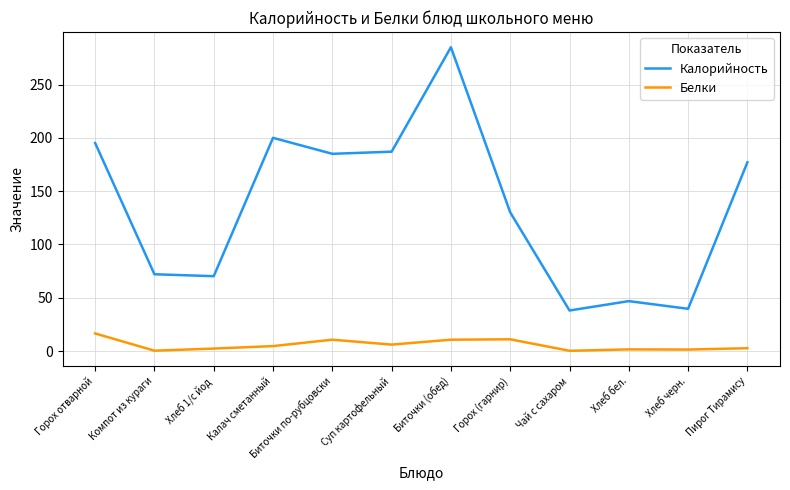

At how many categories does at least one series exceed 241?

1